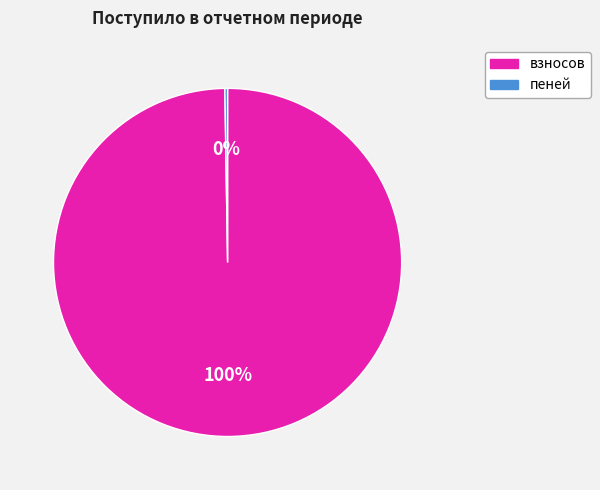

Which category has the biggest portion of the pie?

взносов